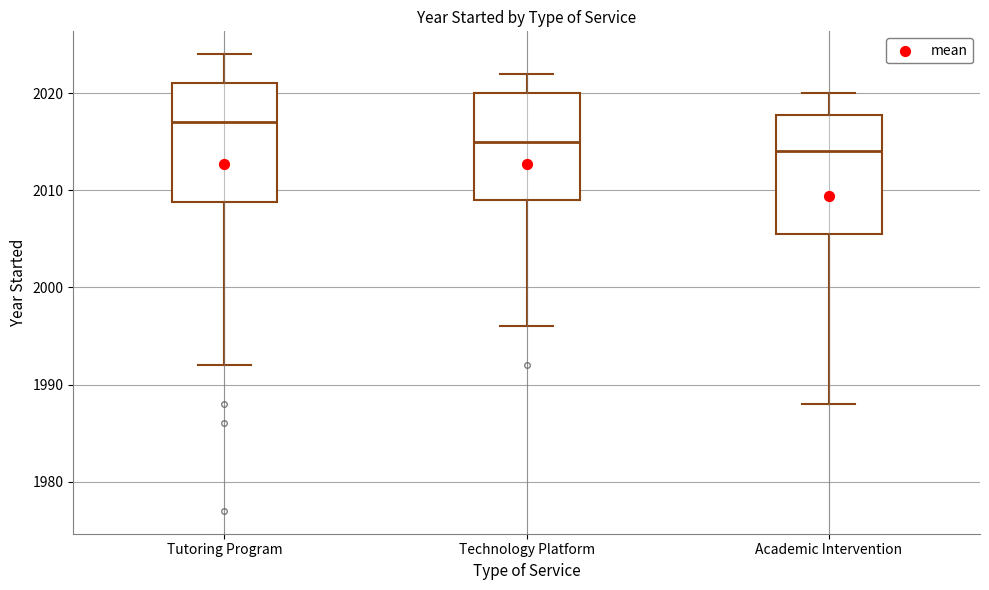

Reading left to right, read every box against the y-axis: the position of its median line, the range the box covers, and the ends of its whiskers. The values are not printed on the chart, so give them approximately, as read against the axis.

Tutoring Program: median 2017, box 2009 to 2021, whiskers 1992 to 2024
Technology Platform: median 2015, box 2009 to 2020, whiskers 1996 to 2022
Academic Intervention: median 2014, box 2006 to 2018, whiskers 1988 to 2020